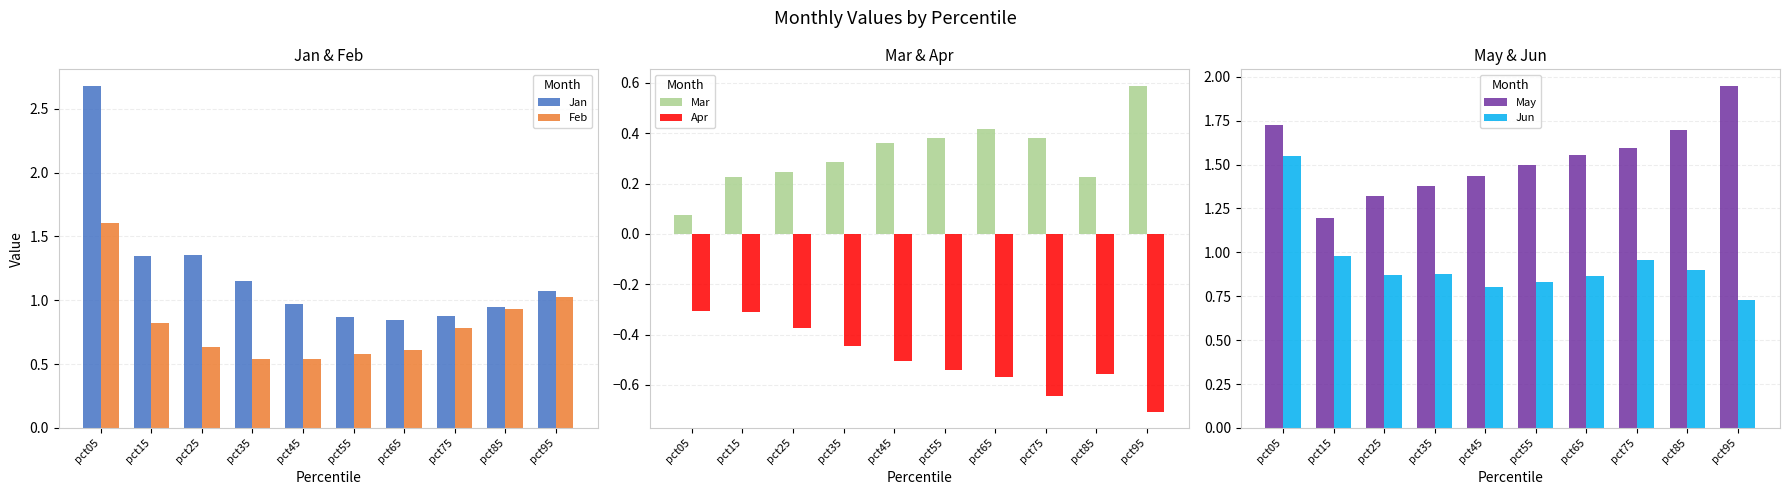

How many groups of bars are there?

10